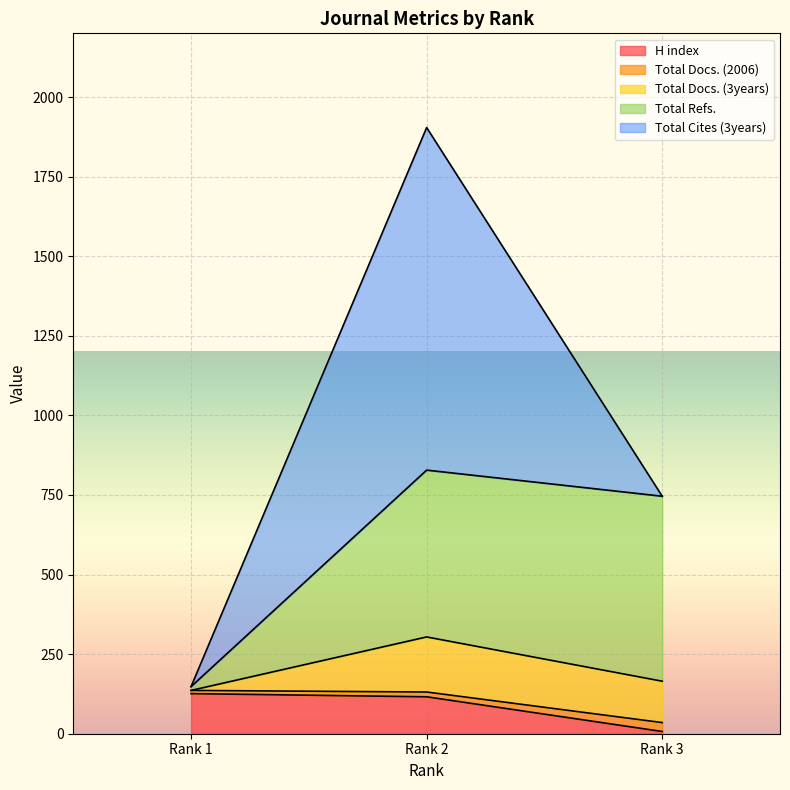

How many values in the H index series exceed 116?

1